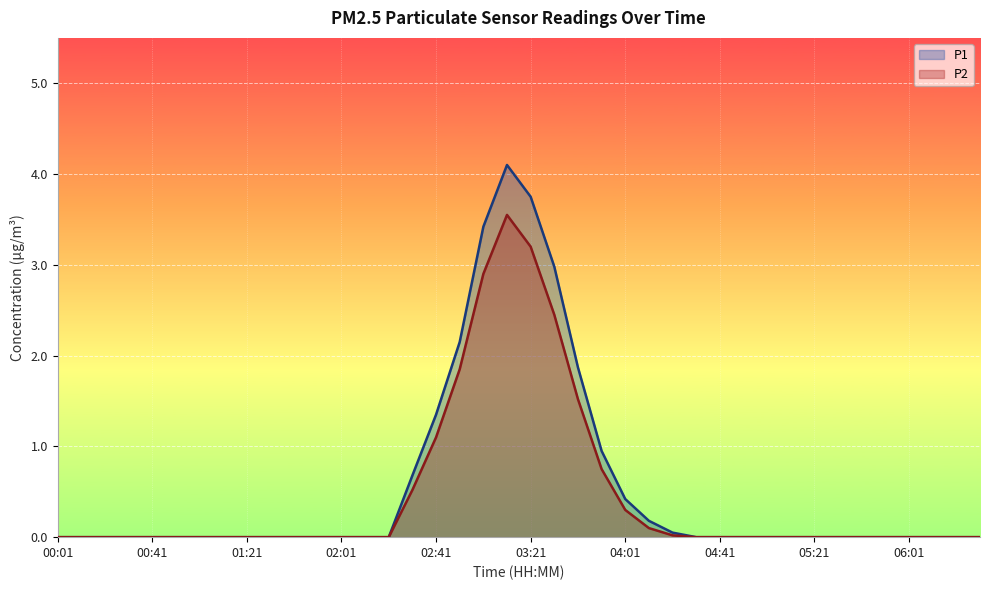

What are all the series names shown in the legend?

P1, P2